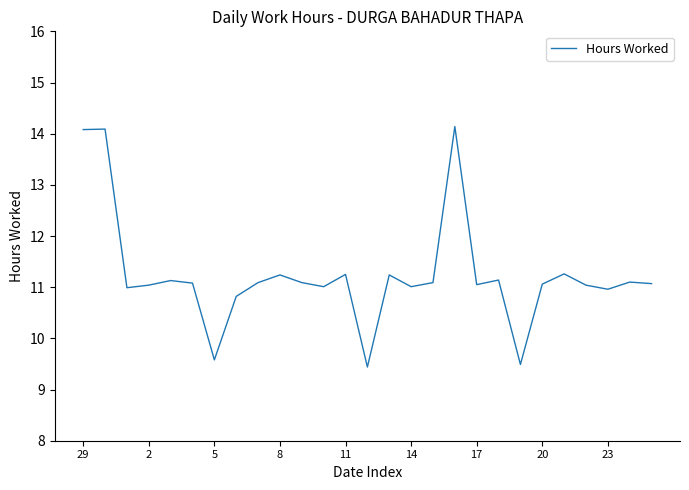

What is the minimum value shown in the chart?

9.4